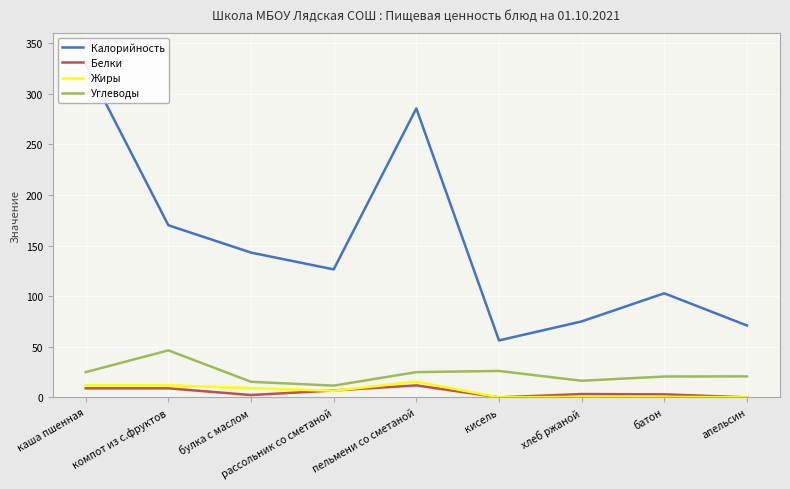

At which category does Углеводы reach its first local peak?

компот из с.фруктов